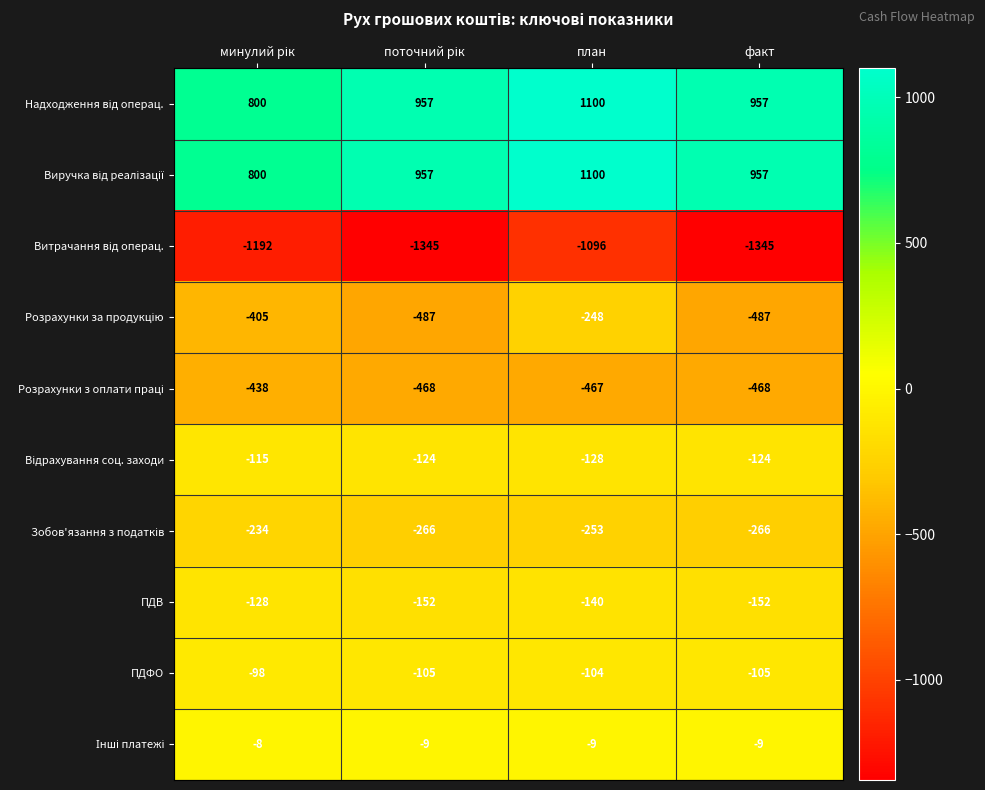

At how many categories does at least one series exceed 289?

4